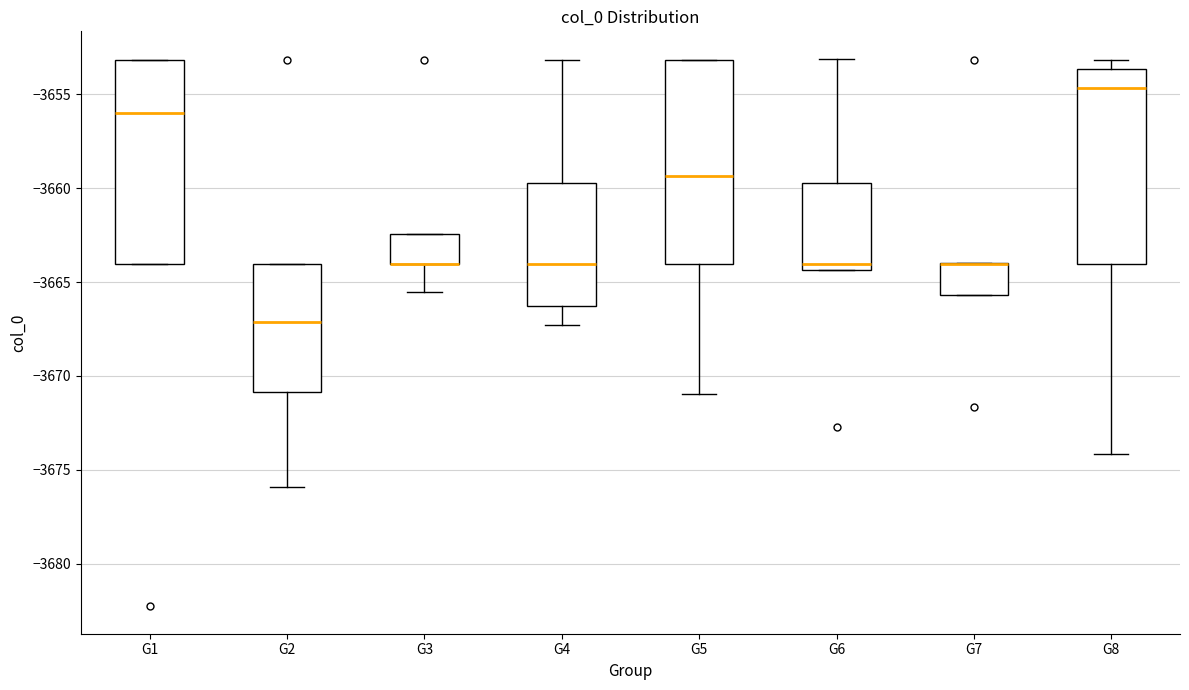

Reading left to right, transcribe this box plot: for each box, give where its median line is, the range the box spans, and where its two whiskers end, as read against the y-axis. The values are not printed on the chart, so give them approximately, as read against the axis.

G1: median -3656.0, box -3664.0 to -3653.0, whiskers -3664.0 to -3653.0
G2: median -3667.0, box -3671.0 to -3664.0, whiskers -3676.0 to -3664.0
G3: median -3664.0 (drawn on the box's lower edge), box -3664.0 to -3662.5, whiskers -3665.5 to -3662.5
G4: median -3664.0, box -3666.5 to -3659.5, whiskers -3667.5 to -3653.0
G5: median -3659.5, box -3664.0 to -3653.0, whiskers -3671.0 to -3653.0
G6: median -3664.0, box -3664.5 to -3659.5, whiskers -3664.5 to -3653.0
G7: median -3664.0 (drawn on the box's upper edge), box -3665.5 to -3664.0, whiskers -3665.5 to -3664.0
G8: median -3654.5, box -3664.0 to -3653.5, whiskers -3674.0 to -3653.0